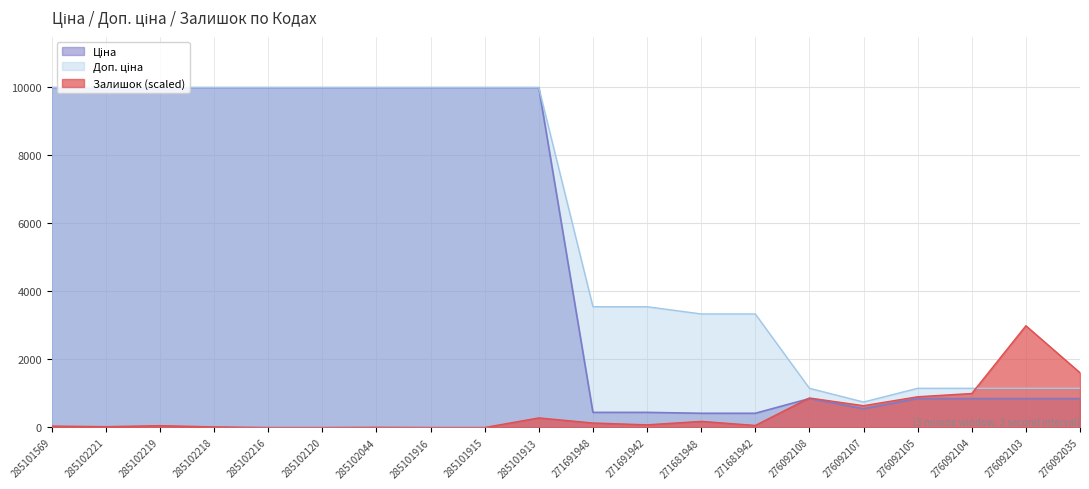

In Ціна, how many points are lower than both neighbors (excluding endpoints)?

1